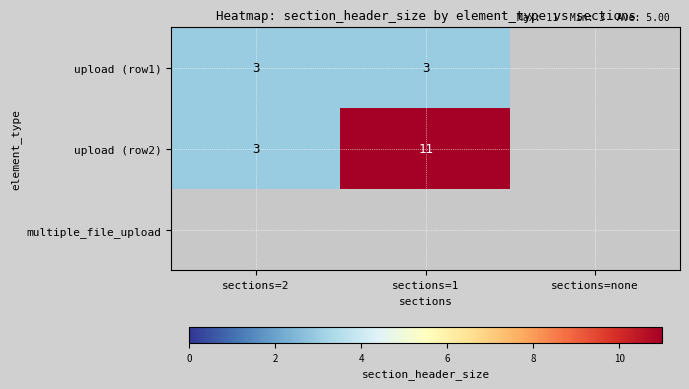

The upload (row1) series shows 1.4 at sections=1. True or false?

False